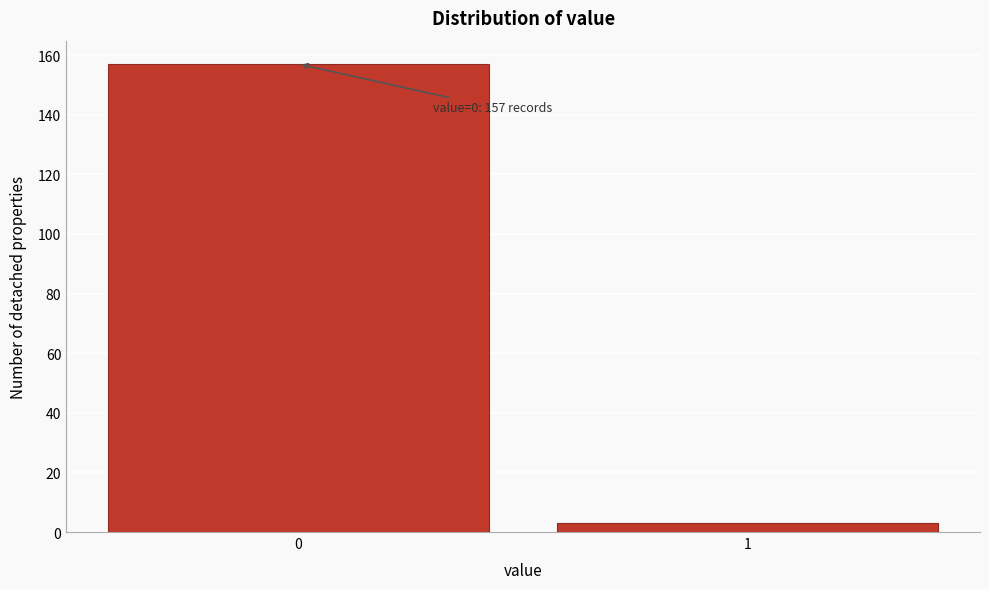

Reading left to right, transcribe all the data shown in this chart.

157	3